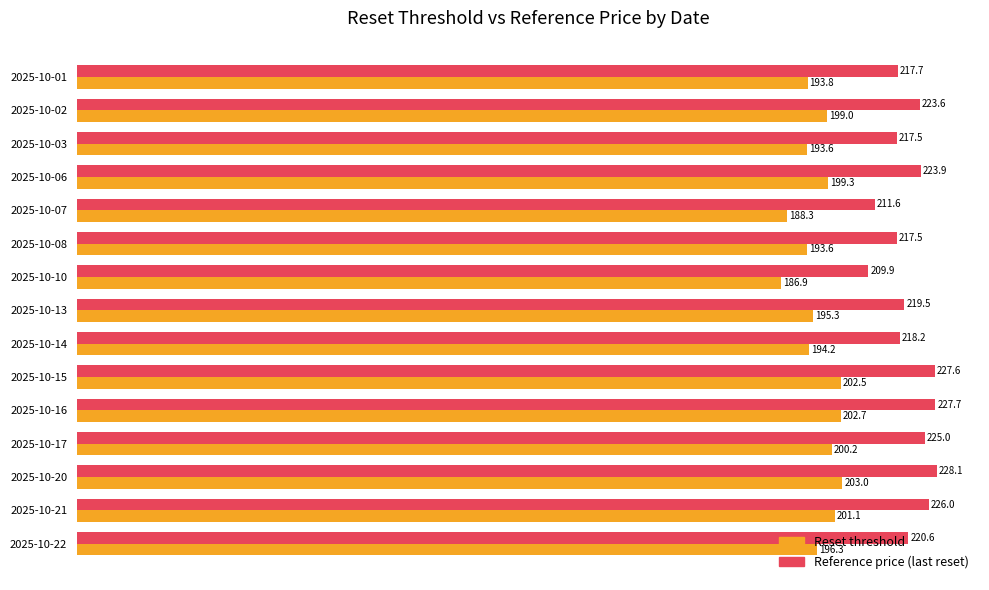

Which series has the largest total across all categories?

Reference price (last reset)